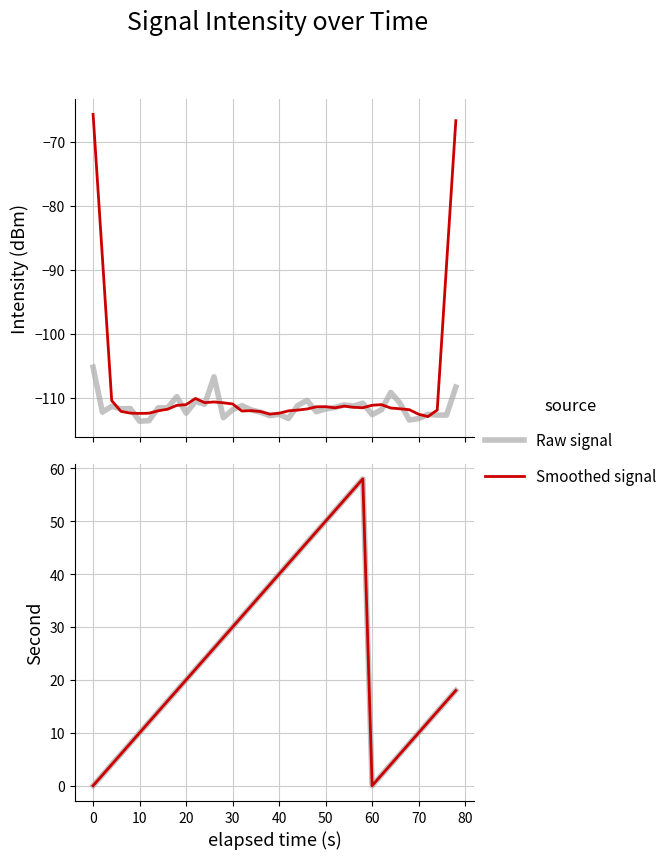

True or false: Smoothed signal and Second (raw) cross at least once.

False